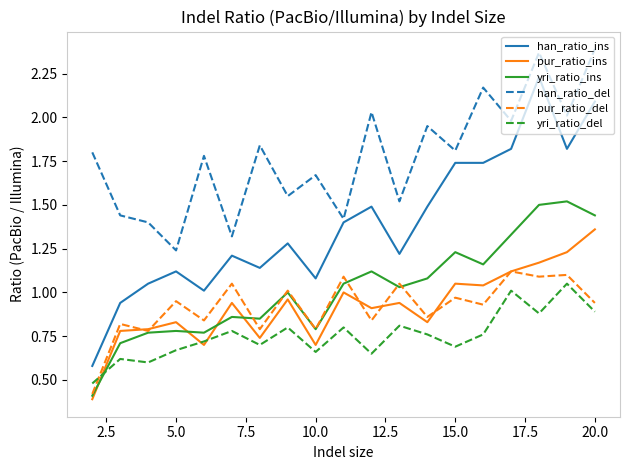

What is the sum of all yri_ratio_del values?

14.3